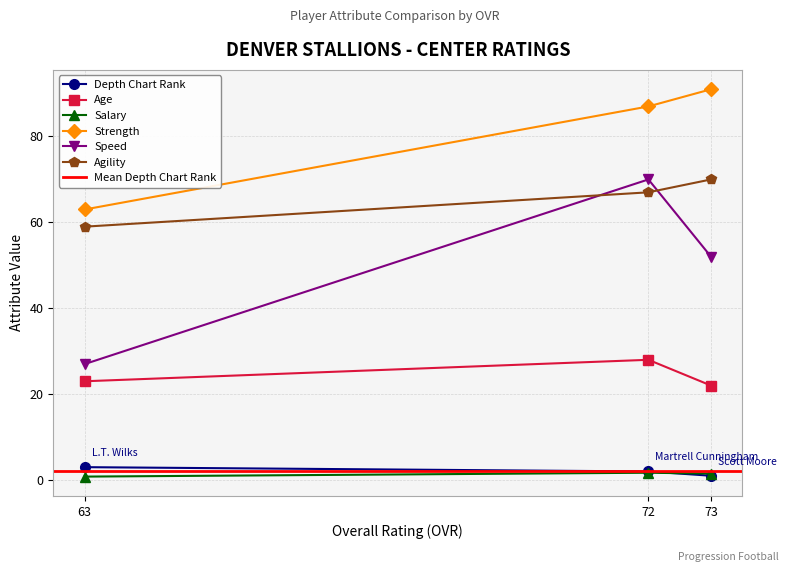

The value of Strength at 73 is 91.0. True or false?

True